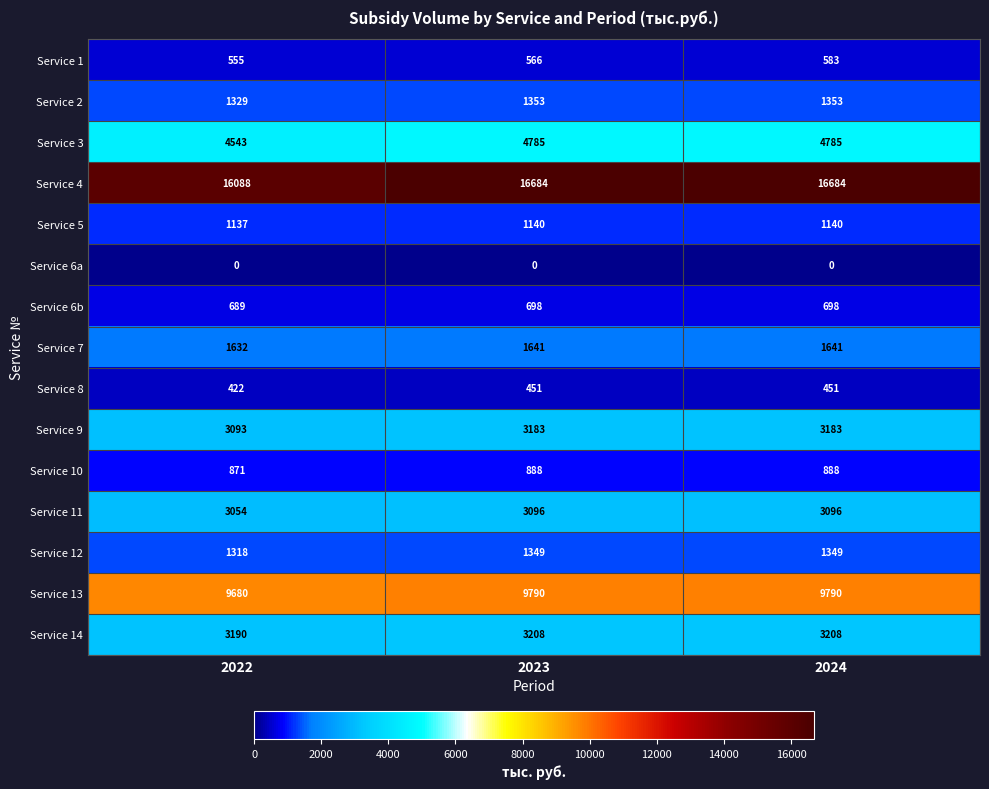

Which category has the lowest value in the Service 2 series?

2022